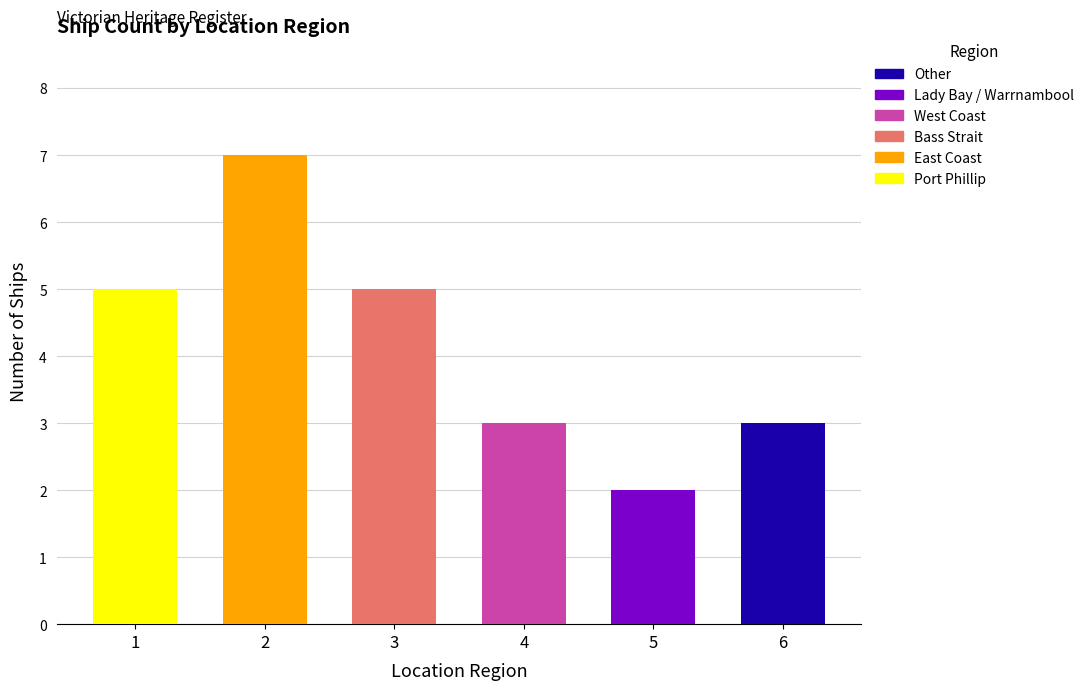

How many categories are shown in the chart?

6